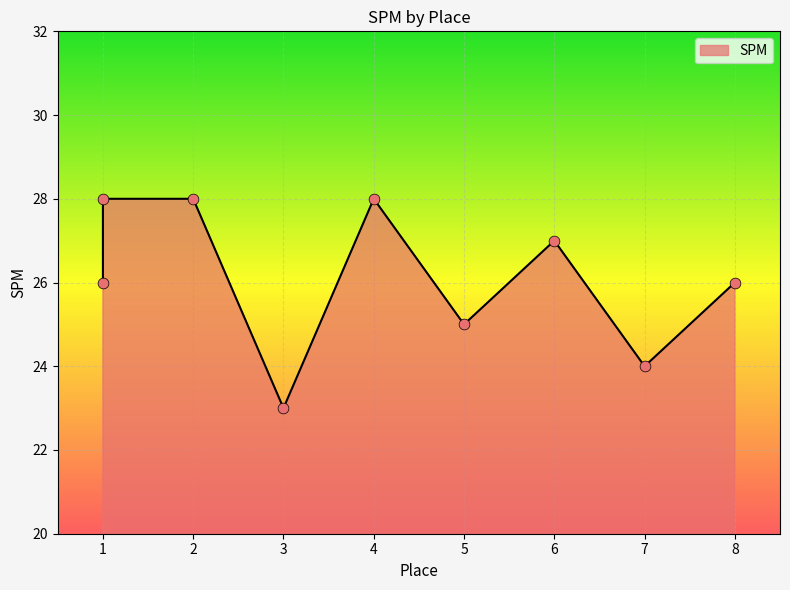

What is the ratio of the value at 2 to the value at 6?

1.0